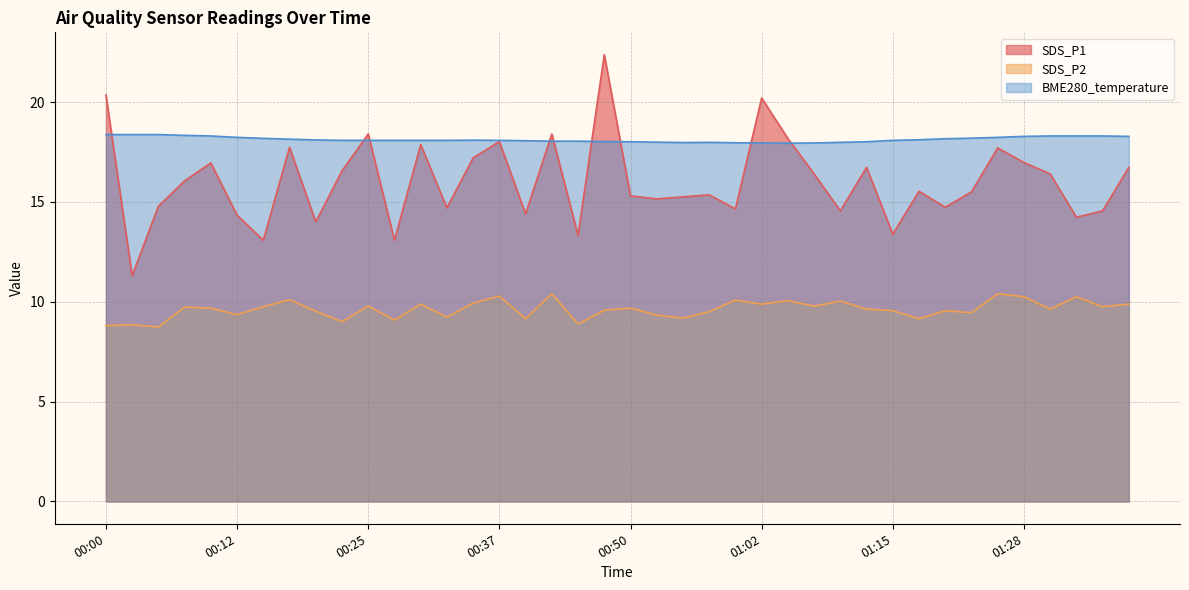

What is the sum of all BME280_temperature values?

725.1